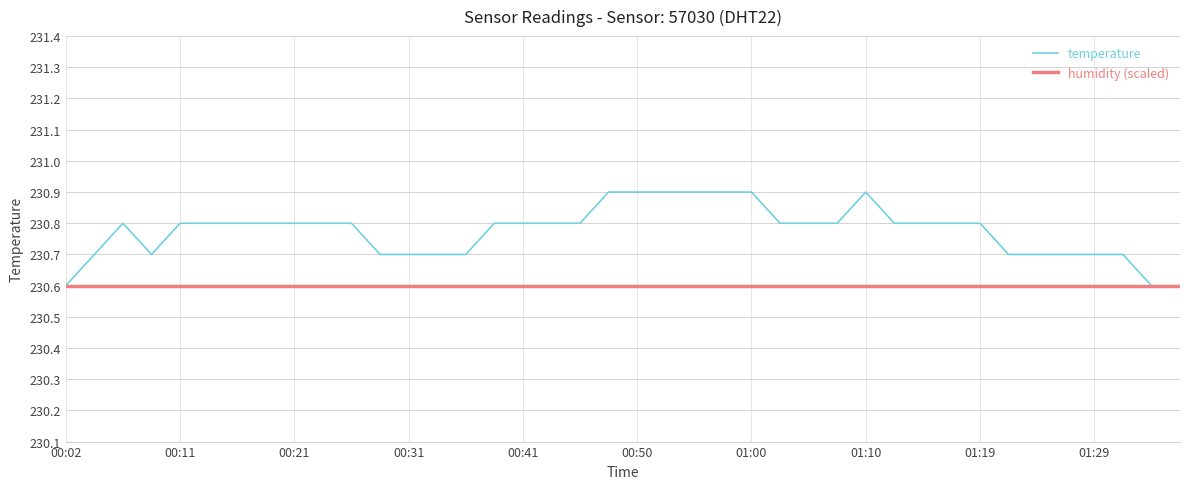

What is the highest value of the humidity (scaled) series?

230.6